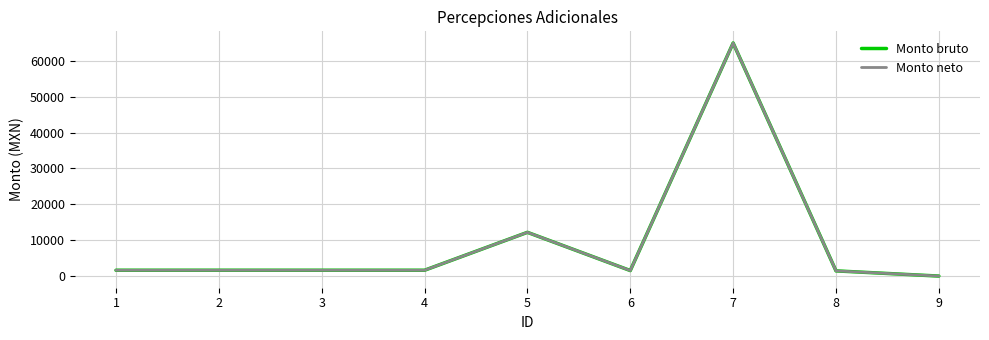

What is the highest value of the Monto bruto series?

64952.4